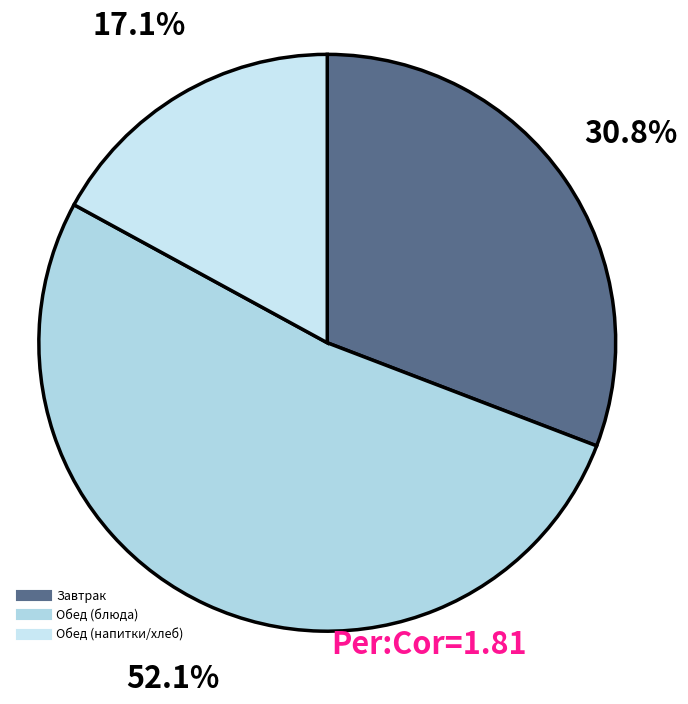

Count the number of slices in the pie.

3